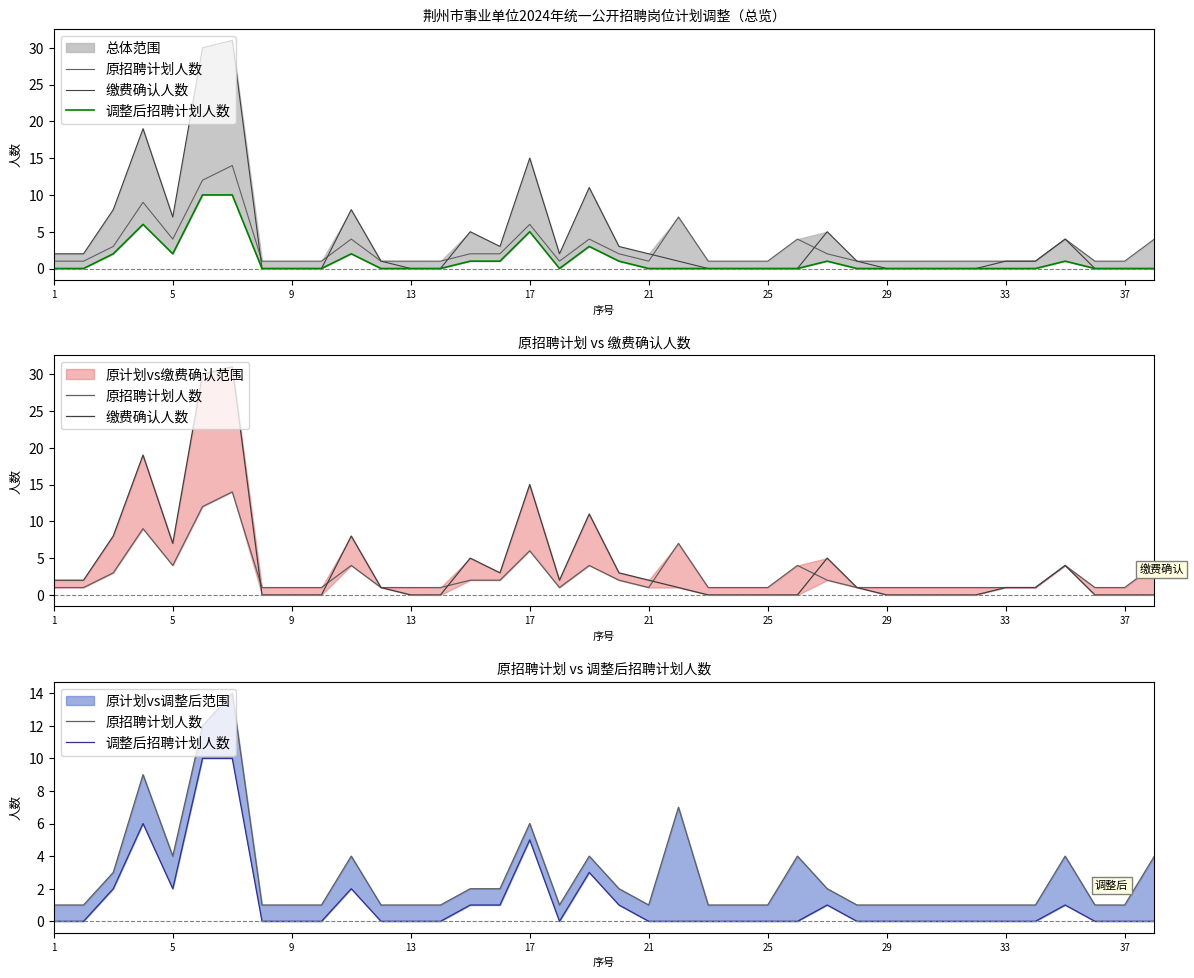

How many lines are shown in the chart?

3